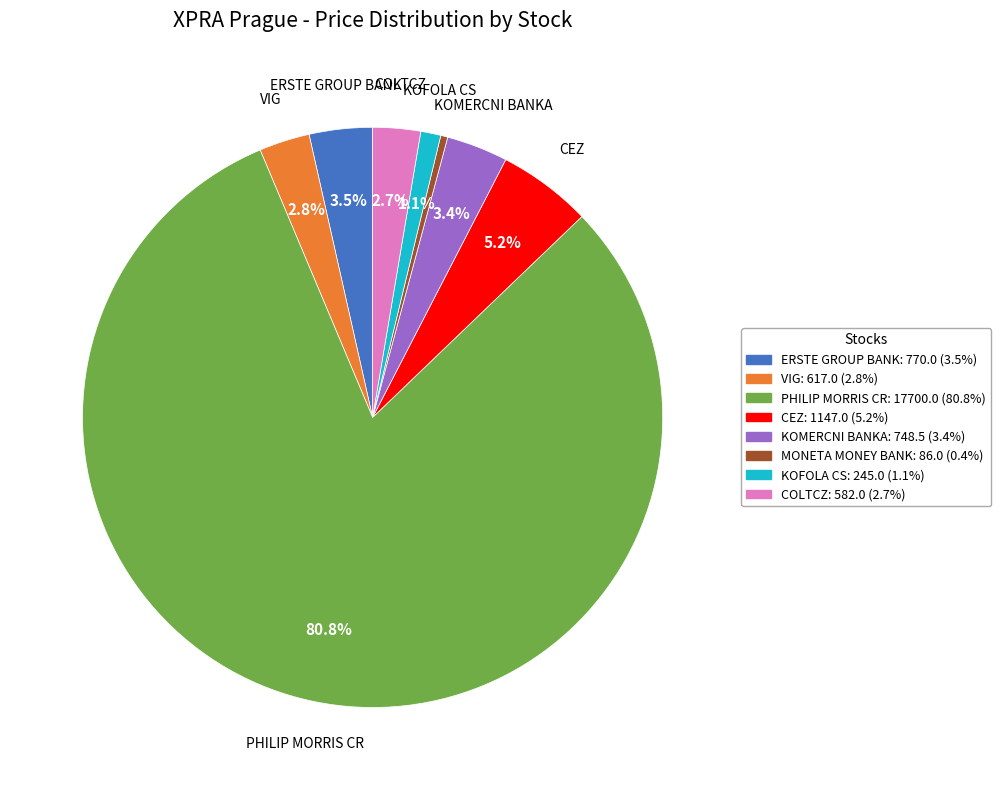

To the nearest percent, what is the average slice percentage?

12%